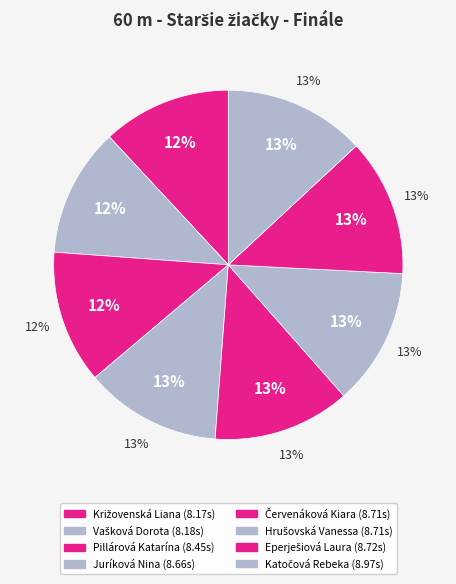

To the nearest percent, what is the difference between the largest and smallest slice percentages?

1%